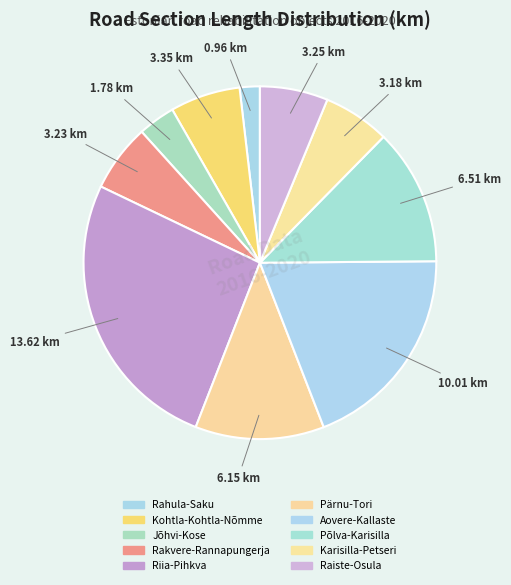

How many slices are in this pie chart?

10